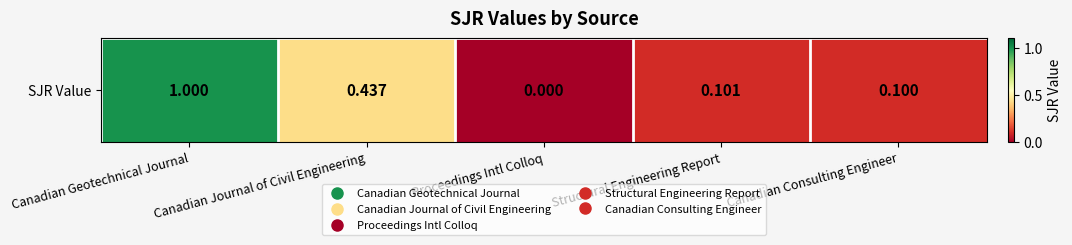

Reading left to right, what are all the values shown in this chart?

1.0	0.4	0.0	0.1	0.1